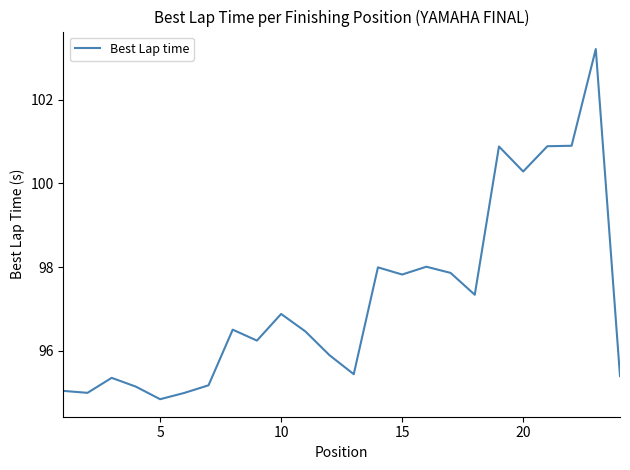

What is the minimum value shown in the chart?

94.8